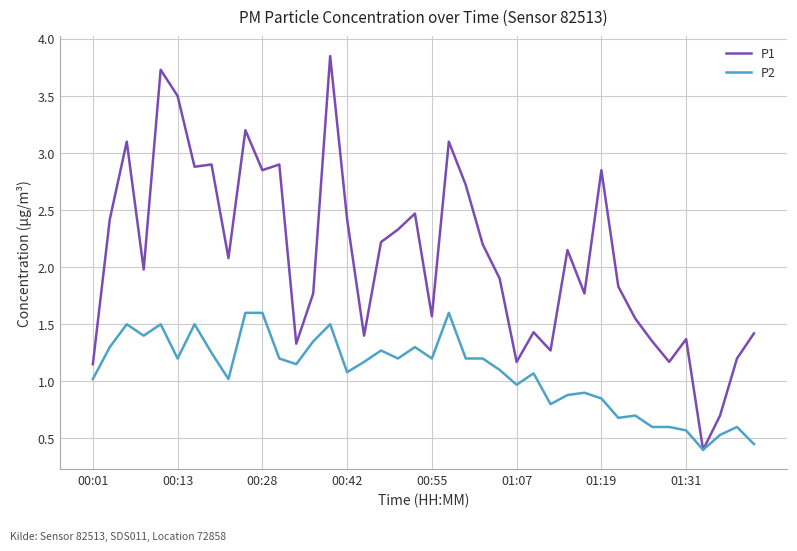

How many lines are shown in the chart?

2